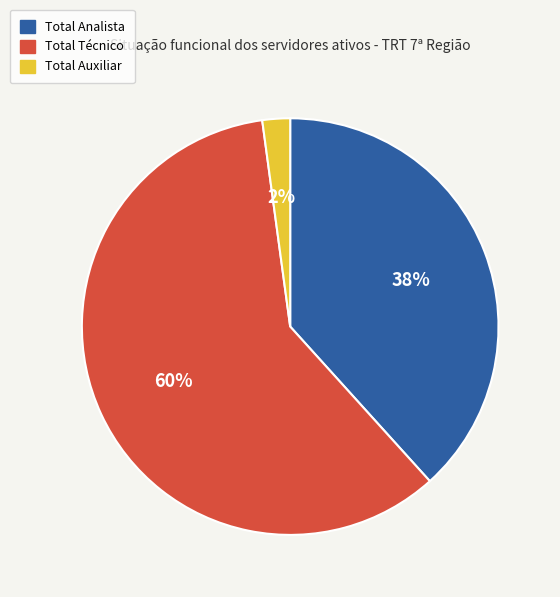

Rank the categories by value from highest to lowest.

Total Técnico, Total Analista, Total Auxiliar